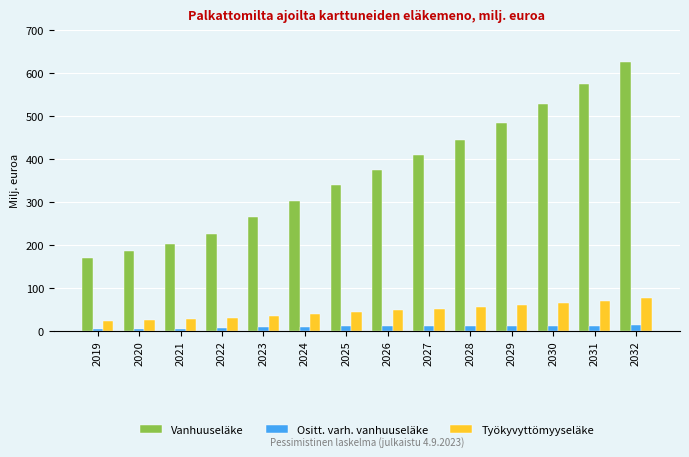

List the labels in order of Vanhuuseläke value, largest first.

2032, 2031, 2030, 2029, 2028, 2027, 2026, 2025, 2024, 2023, 2022, 2021, 2020, 2019